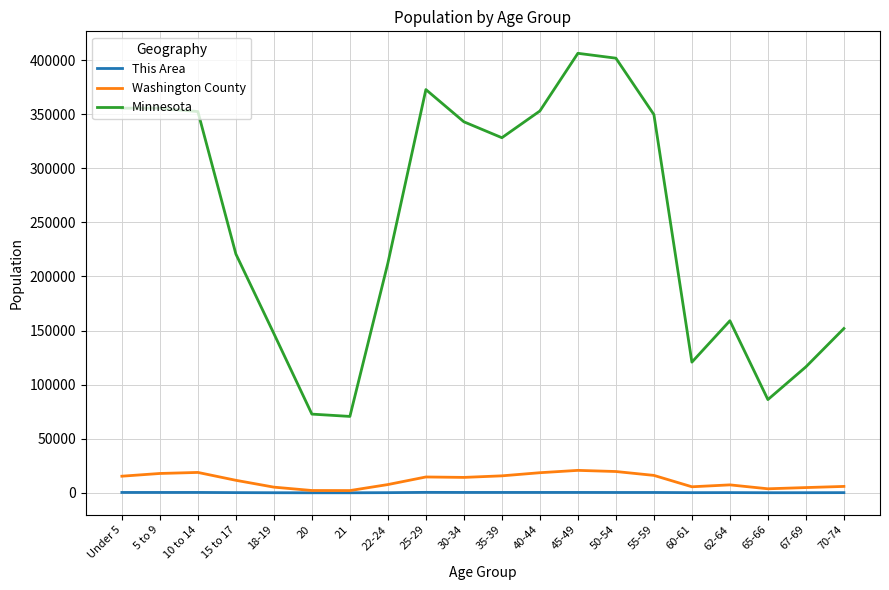

At which label is This Area closest to 219?

62-64